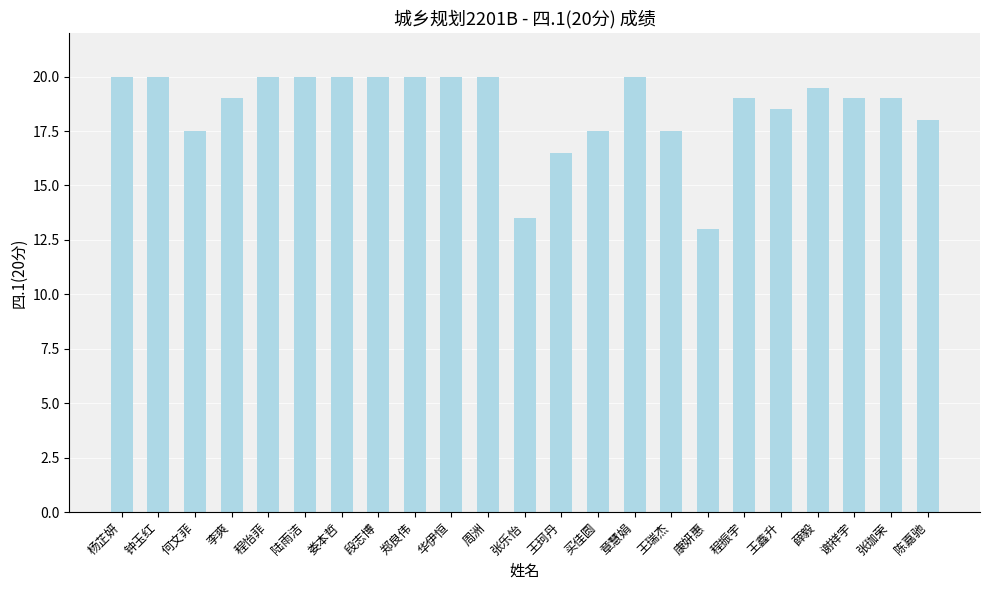

What is the minimum value shown in the chart?

13.0